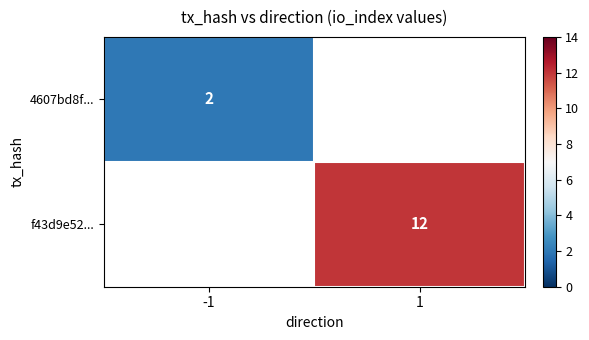

At how many categories does at least one series exceed 7?

1